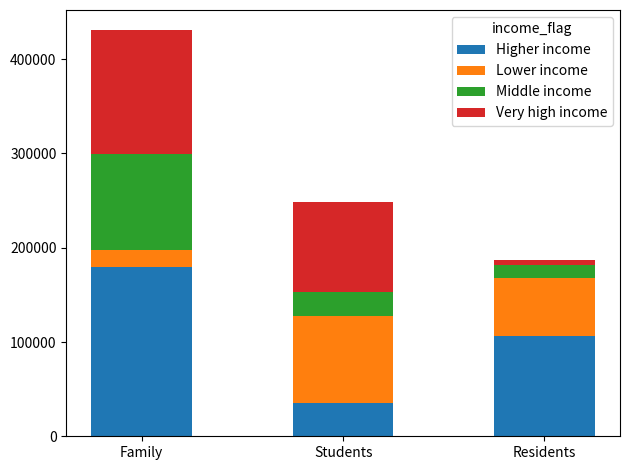

At which label does Higher income reach its peak?

Family